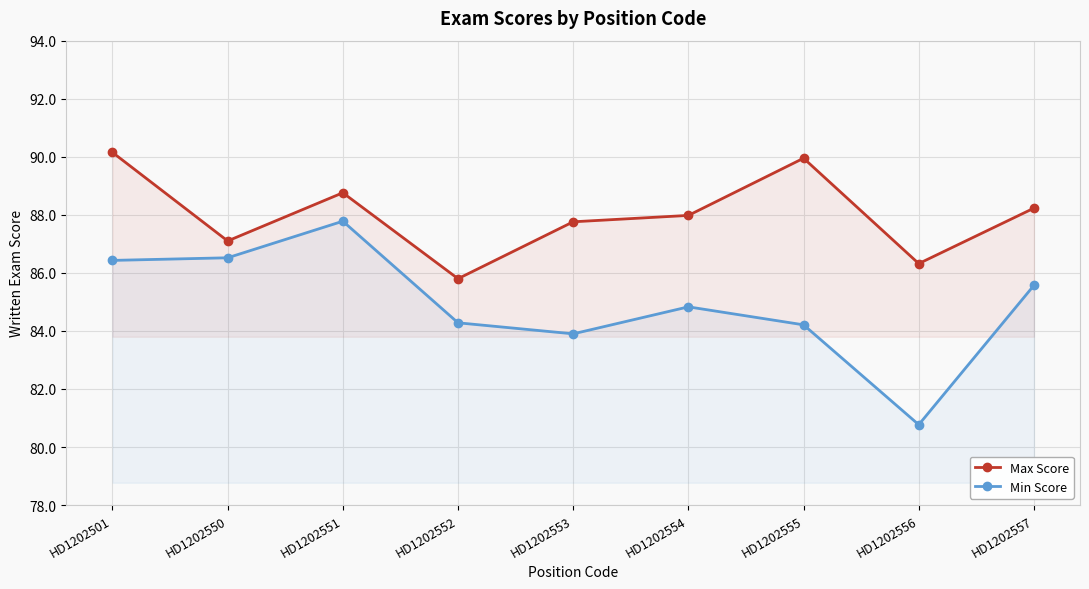

Is the value of Min Score at HD1202554 greater than the value of Max Score at HD1202551?

No